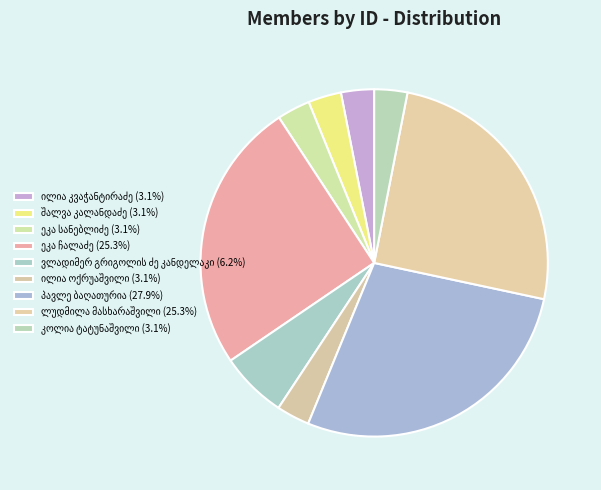

The ილია კვაჭანტირაძე slice represents 3% of the pie. True or false?

True